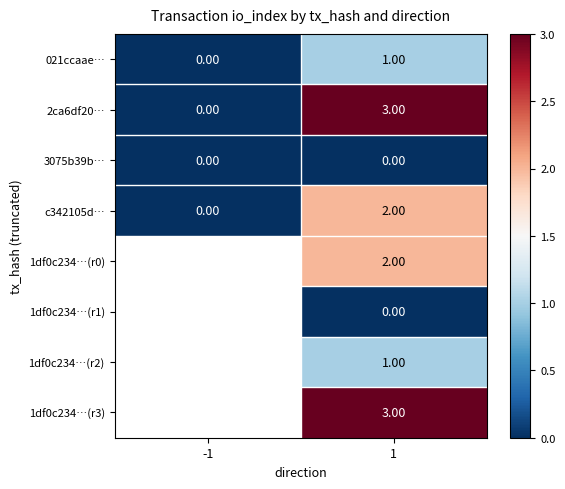

How many categories are shown in the chart?

2